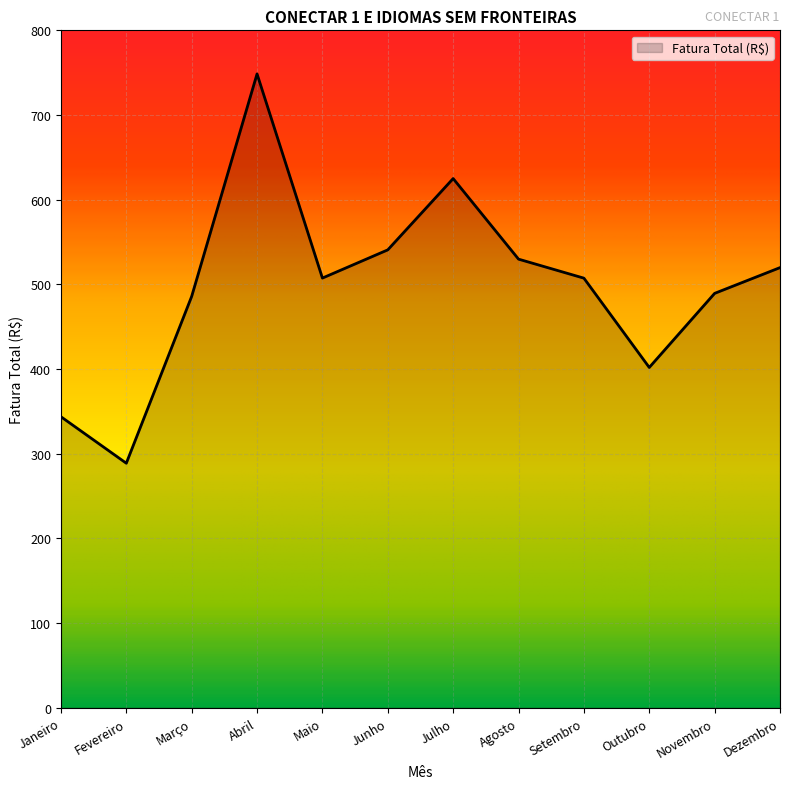

What is the minimum value shown in the chart?

288.8